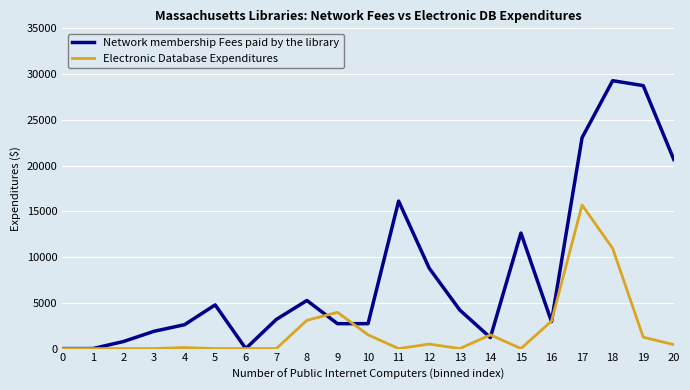

After their last crossing, which series has the higher values: Electronic Database Expenditures or Network membership Fees paid by the library?

Network membership Fees paid by the library